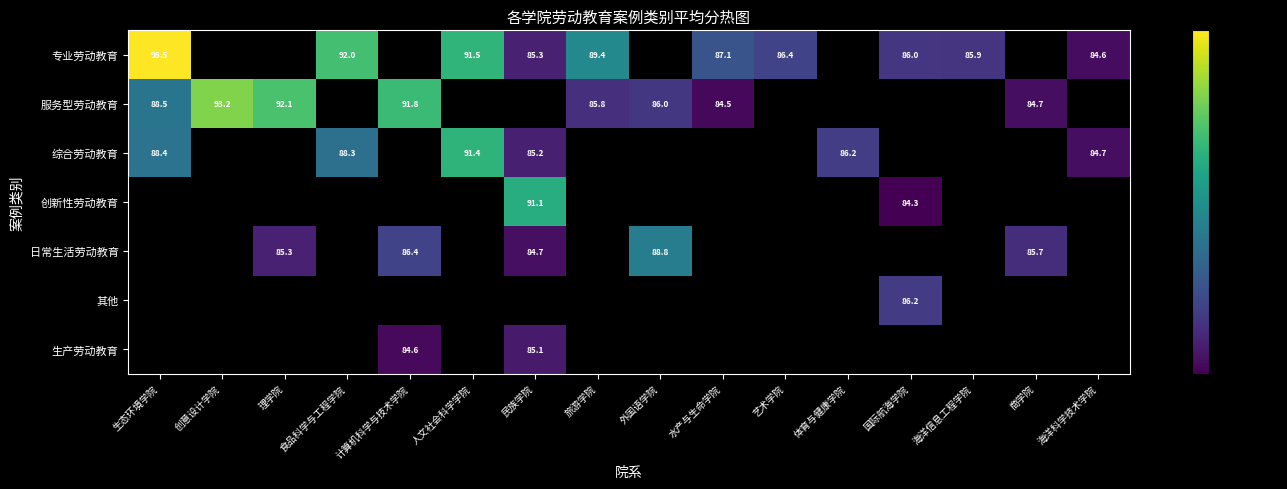

What is the greatest value displayed?

95.5